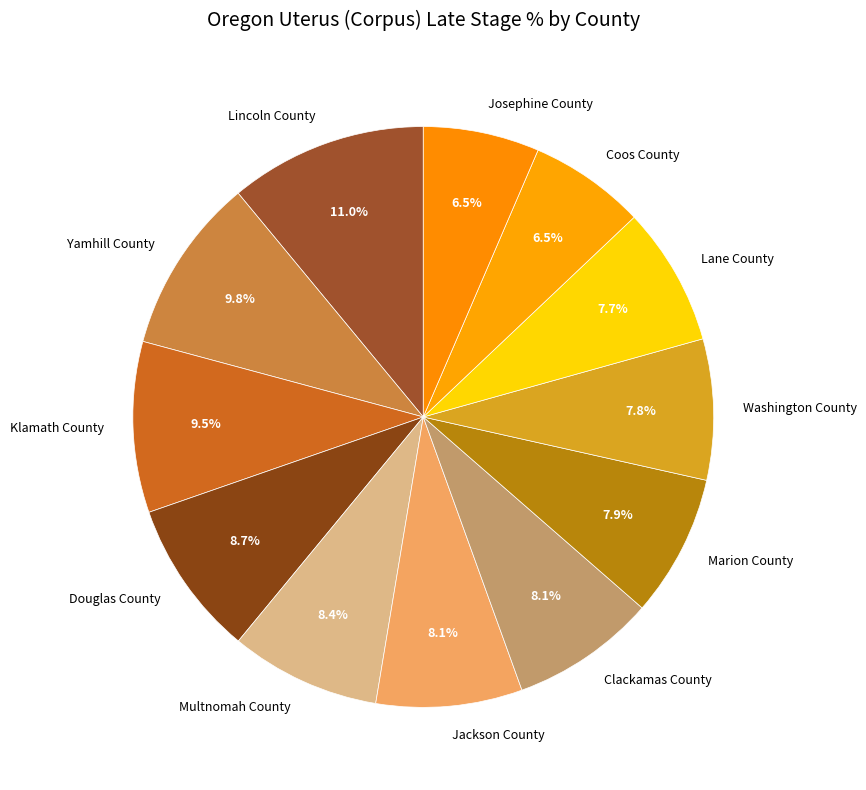

Approximately how many times larger is the value at Douglas County compared to Coos County?

1.3